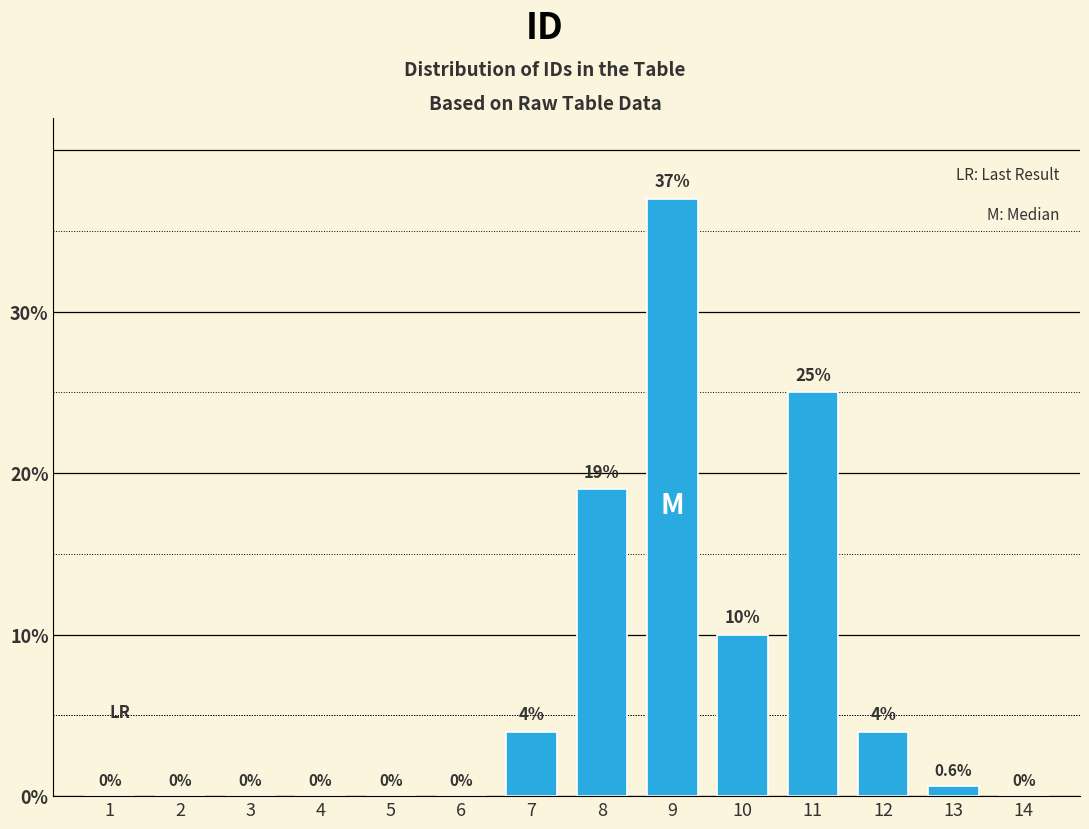

Reading left to right, transcribe all the data shown in this chart.

1=0.0	2=0.0	3=0.0	4=0.0	5=0.0	6=0.0	7=4.0	8=19.0	9=37.0	10=10.0	11=25.0	12=4.0	13=0.6	14=0.0